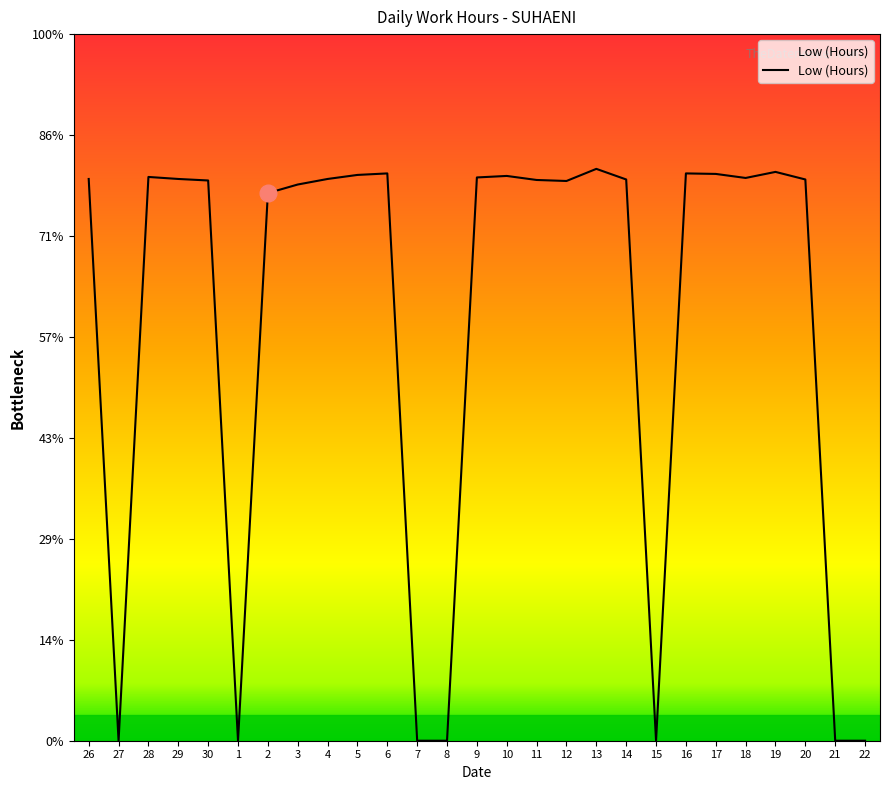

What is the change in value from 11 to 21?

-11.1